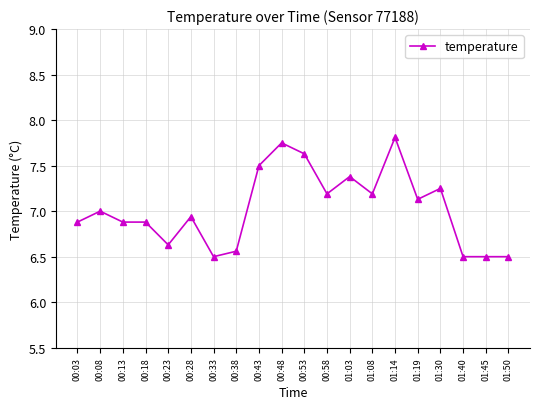

How many lines are shown in the chart?

1